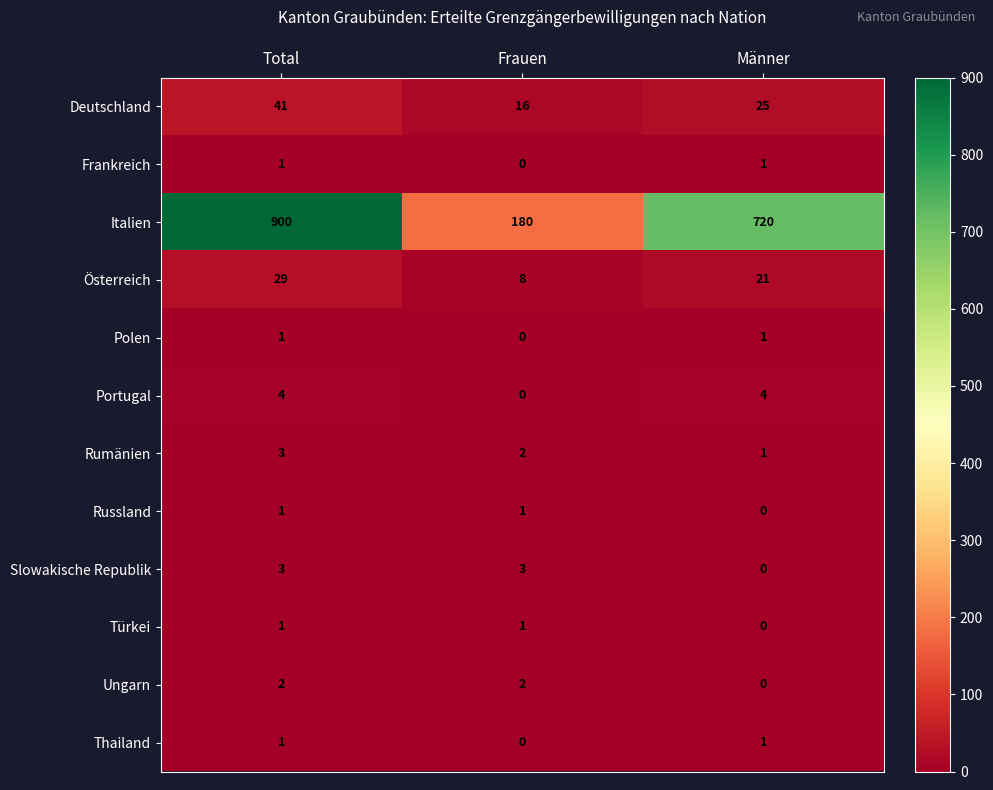

At which label does Deutschland first exceed 25?

Total